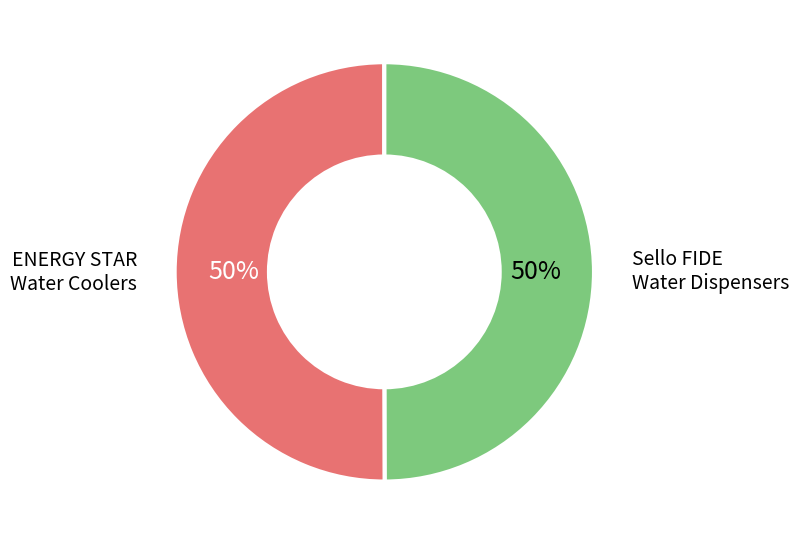

To the nearest percent, what is the average slice percentage?

50%